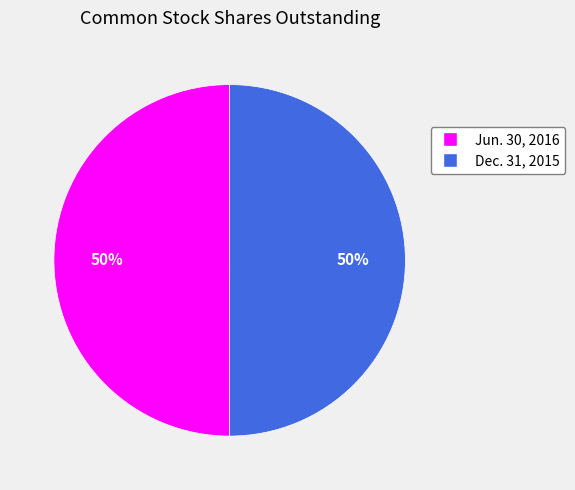

To the nearest percent, what is the average slice percentage?

50%